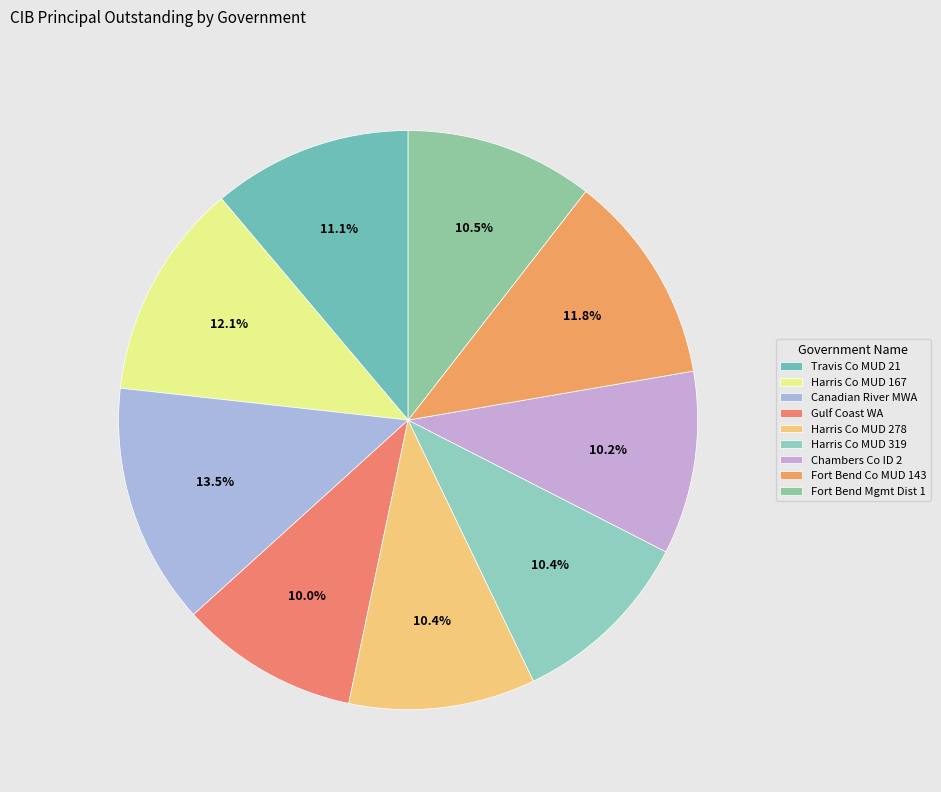

How many slices are in this pie chart?

9